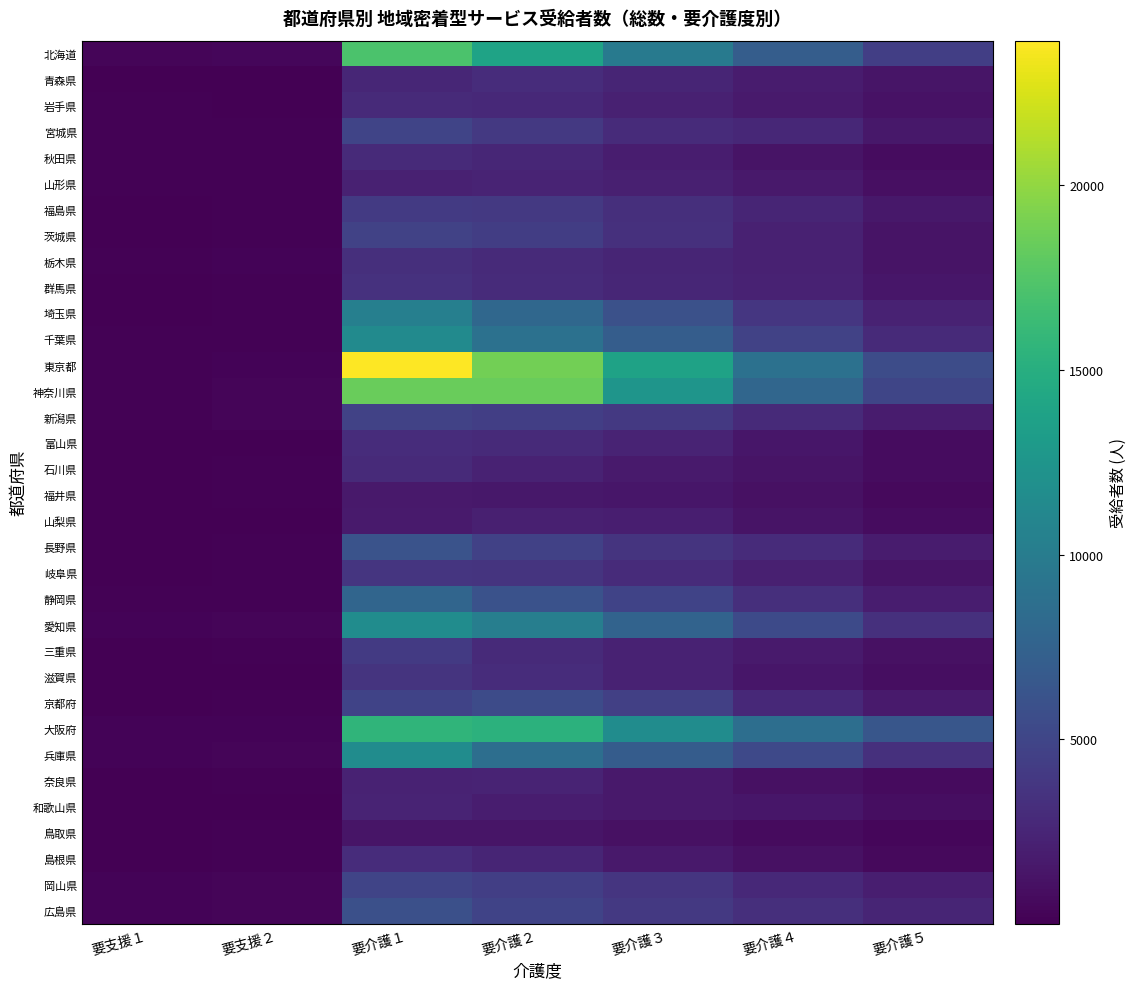

What is the difference between the highest and lowest values at 要支援１?

337